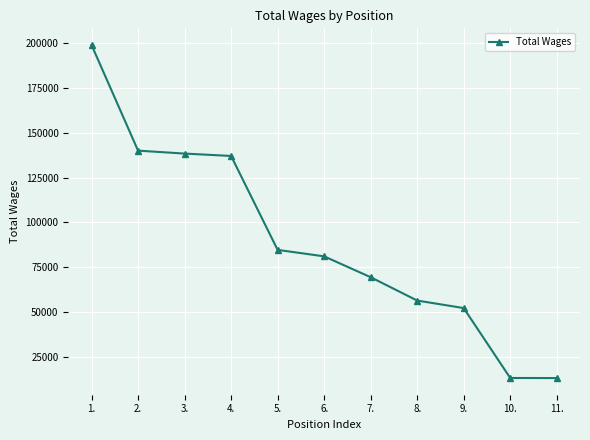

How many categories are shown in the chart?

11